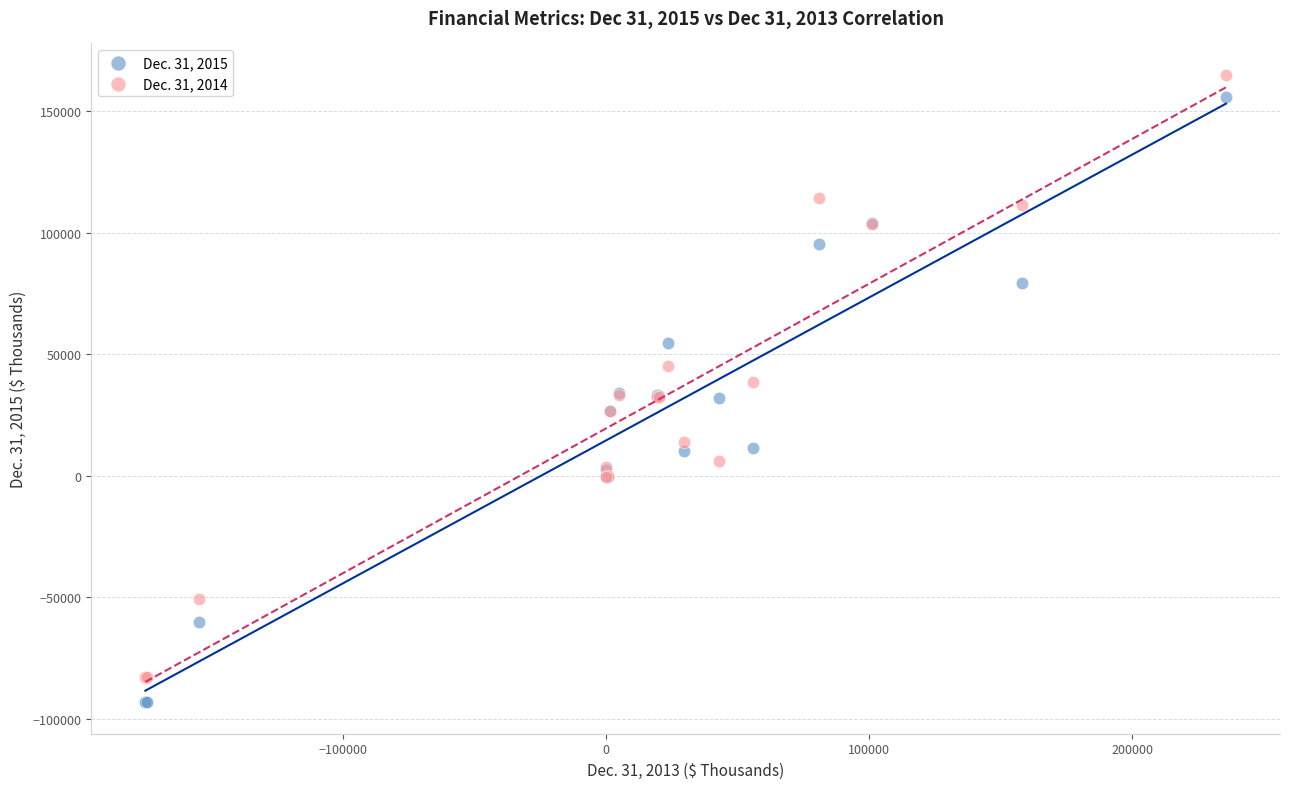

Which series has the largest Y range (max minus min)?

Dec. 31, 2015